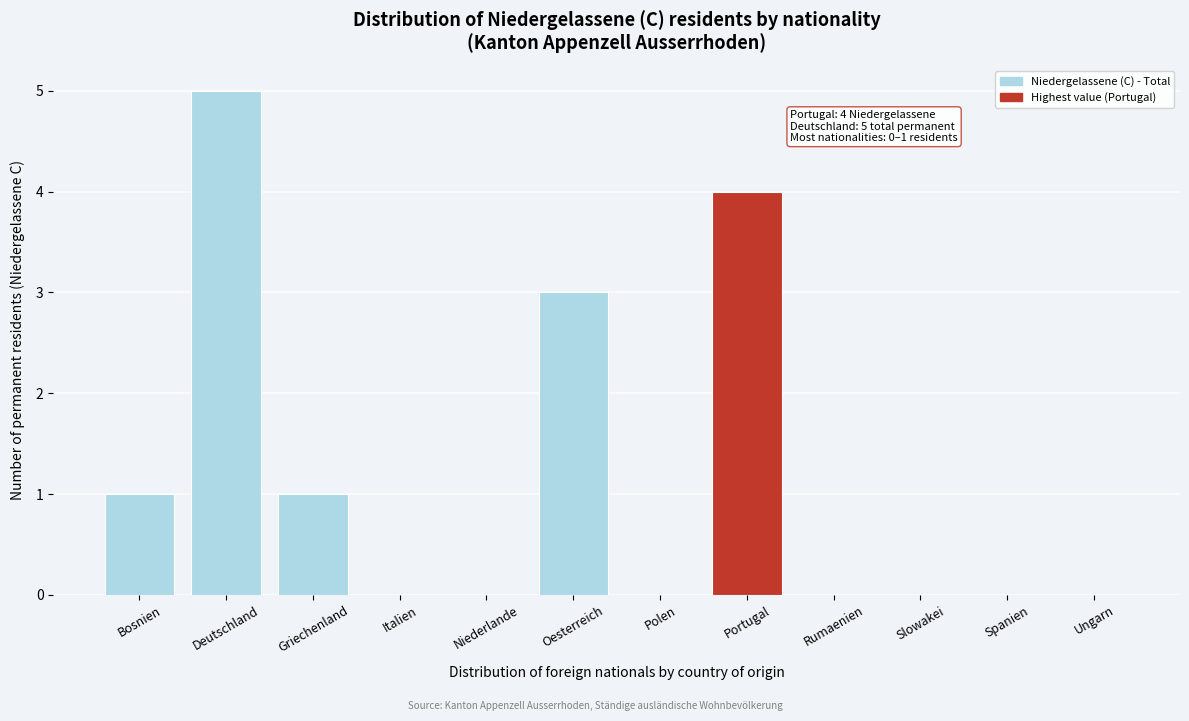

Reading left to right, transcribe all the data shown in this chart.

Bosnien=1	Deutschland=5	Griechenland=1	Italien=0	Niederlande=0	Oesterreich=3	Polen=0	Portugal=4	Rumaenien=0	Slowakei=0	Spanien=0	Ungarn=0